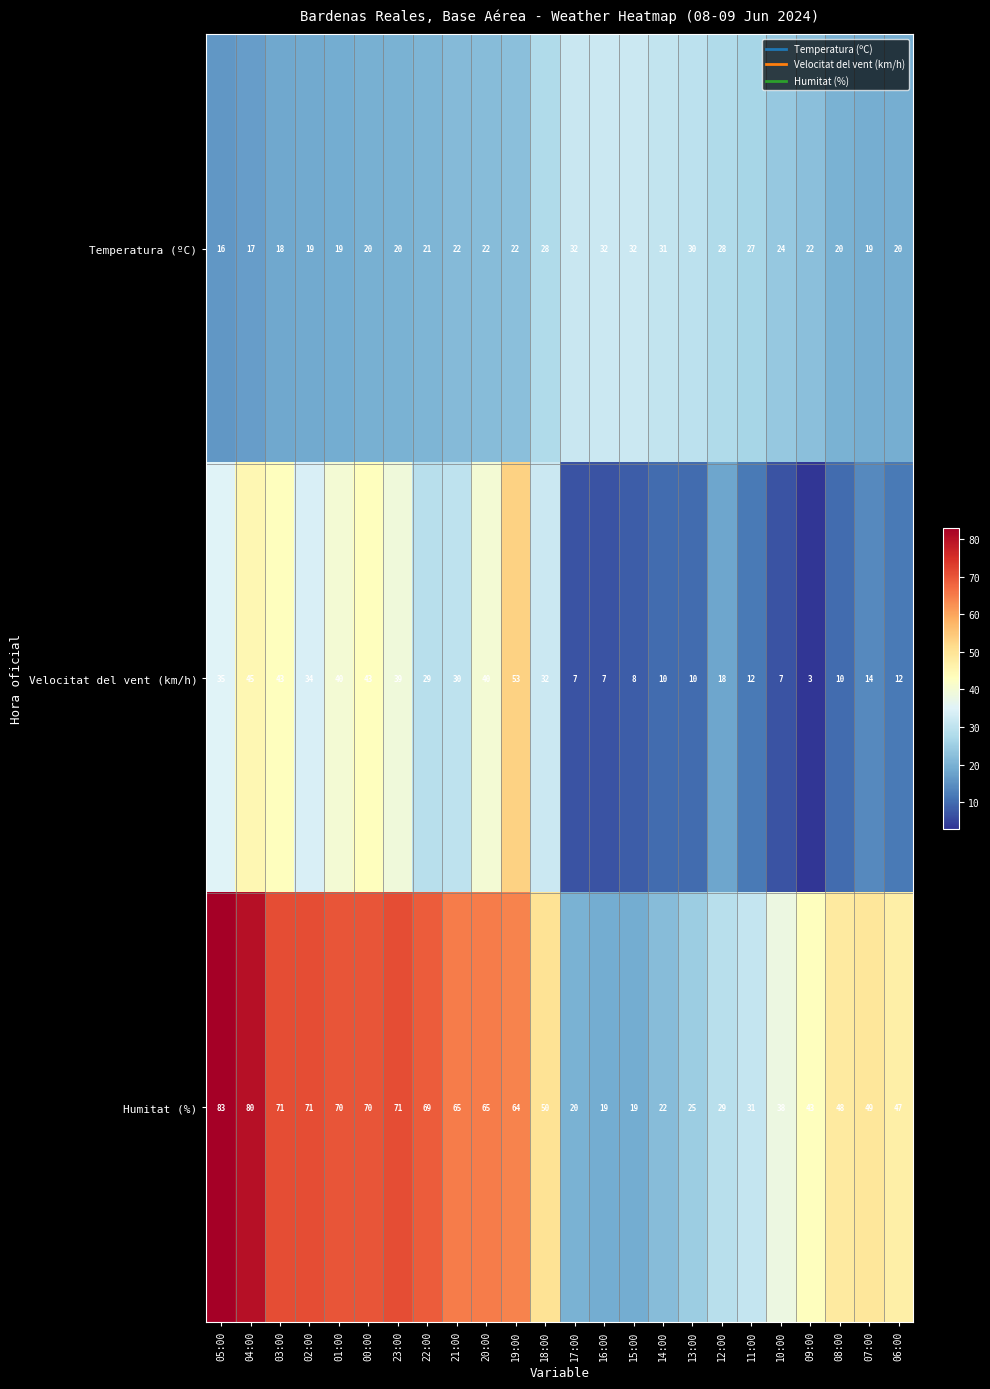

Is it true that Humitat (%) equals 111 at 23:00?

False